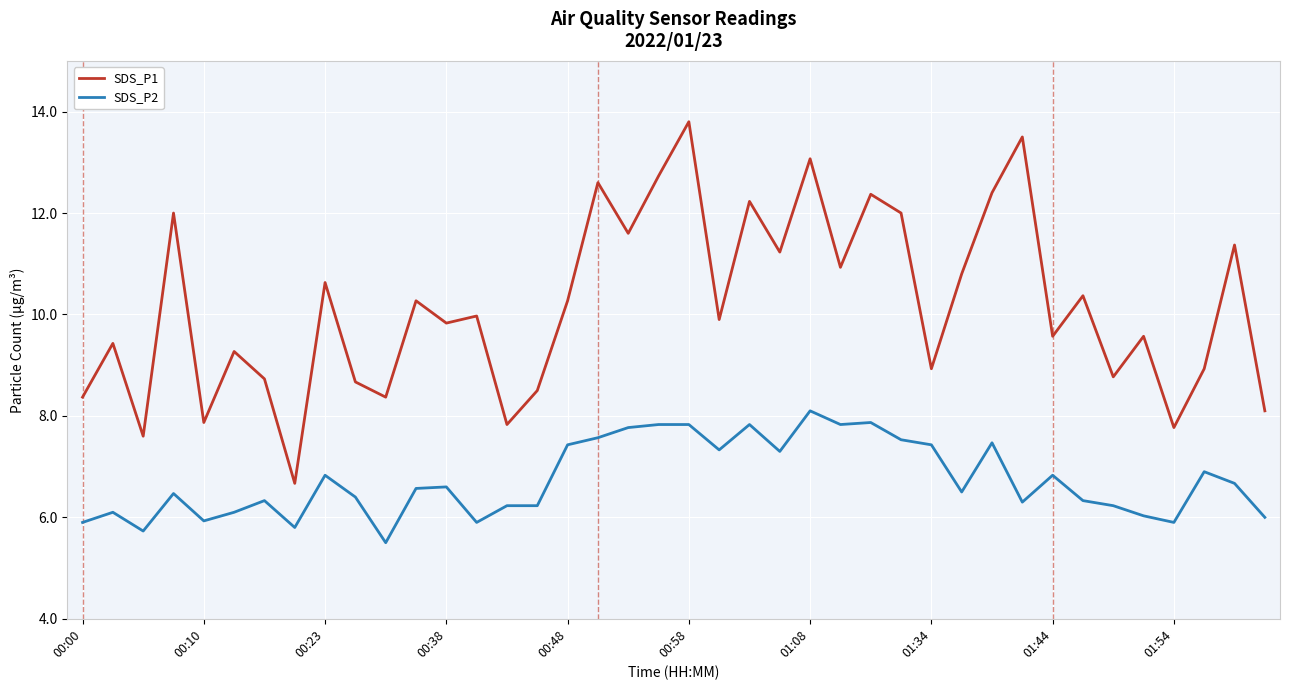

What is the minimum value for SDS_P2?

5.5